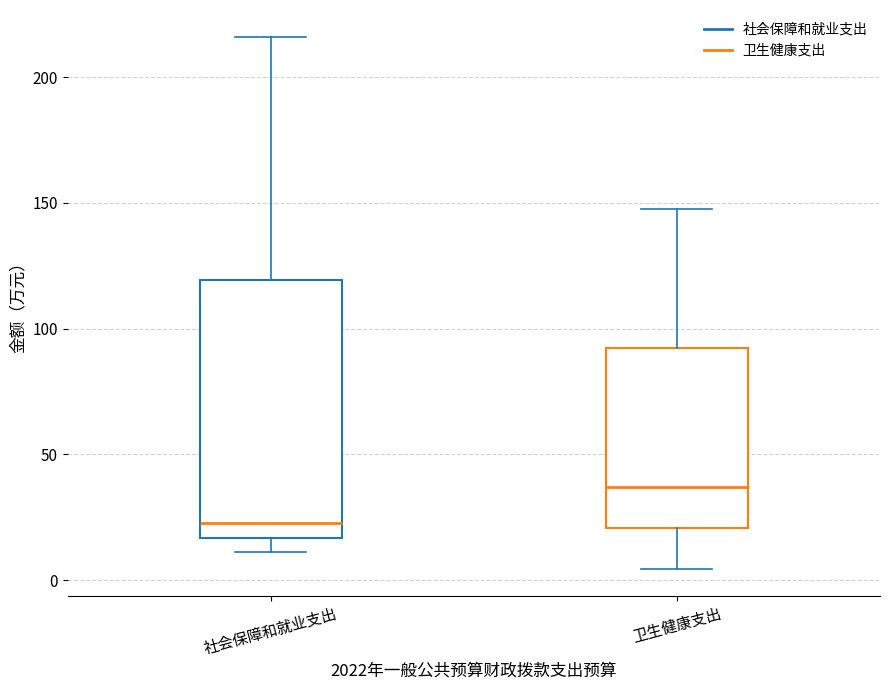

Reading left to right, read every box against the y-axis: the position of its median line, the range the box covers, and the ends of its whiskers. The values are not printed on the chart, so give them approximately, as read against the axis.

社会保障和就业支出: median 25, box 15 to 120, whiskers 10 to 215
卫生健康支出: median 35, box 20 to 90, whiskers 5 to 145